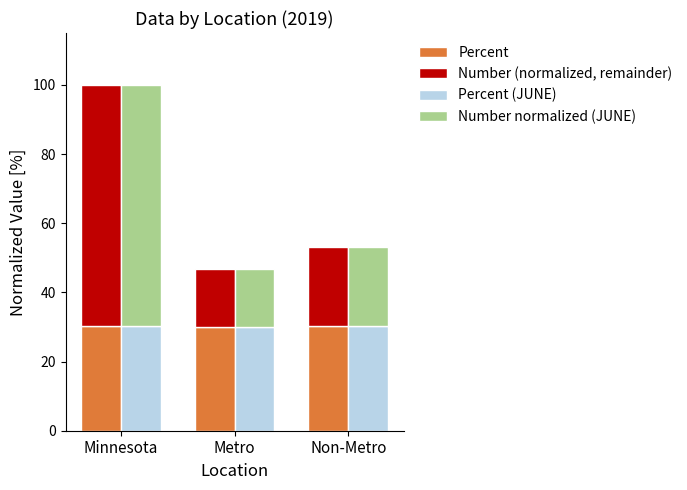

Which has a higher value, Minnesota or Metro?

Minnesota